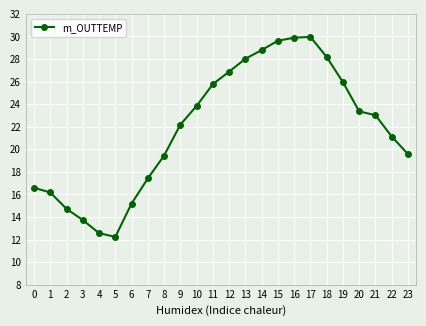

What is the average value?

21.8